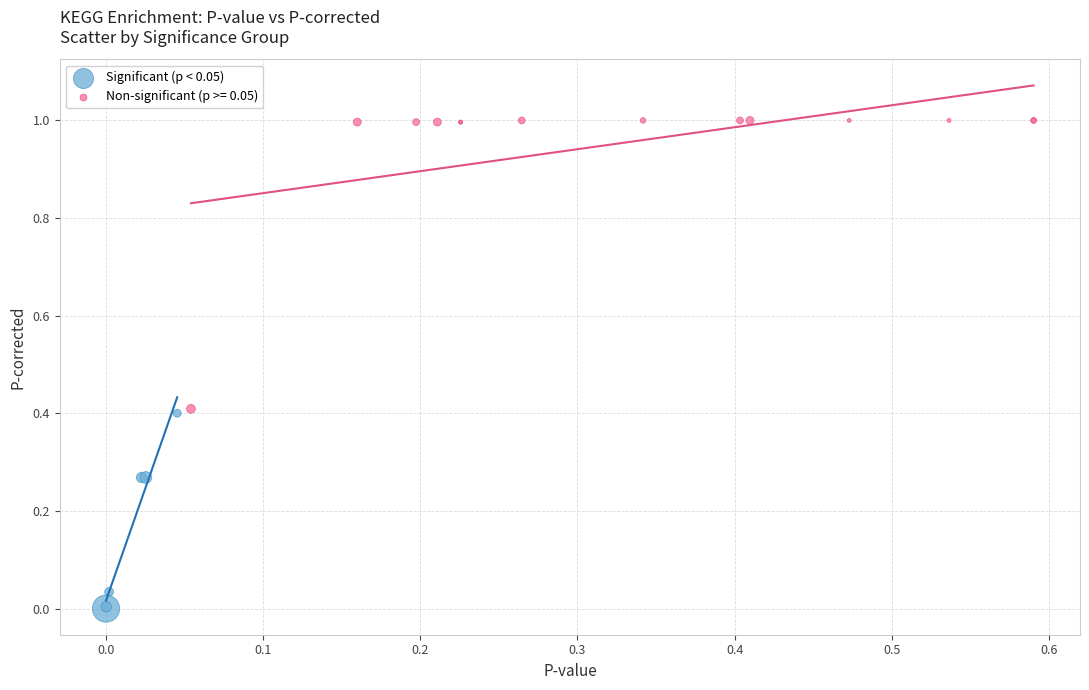

Which series has the largest Y range (max minus min)?

Non-significant (p >= 0.05)